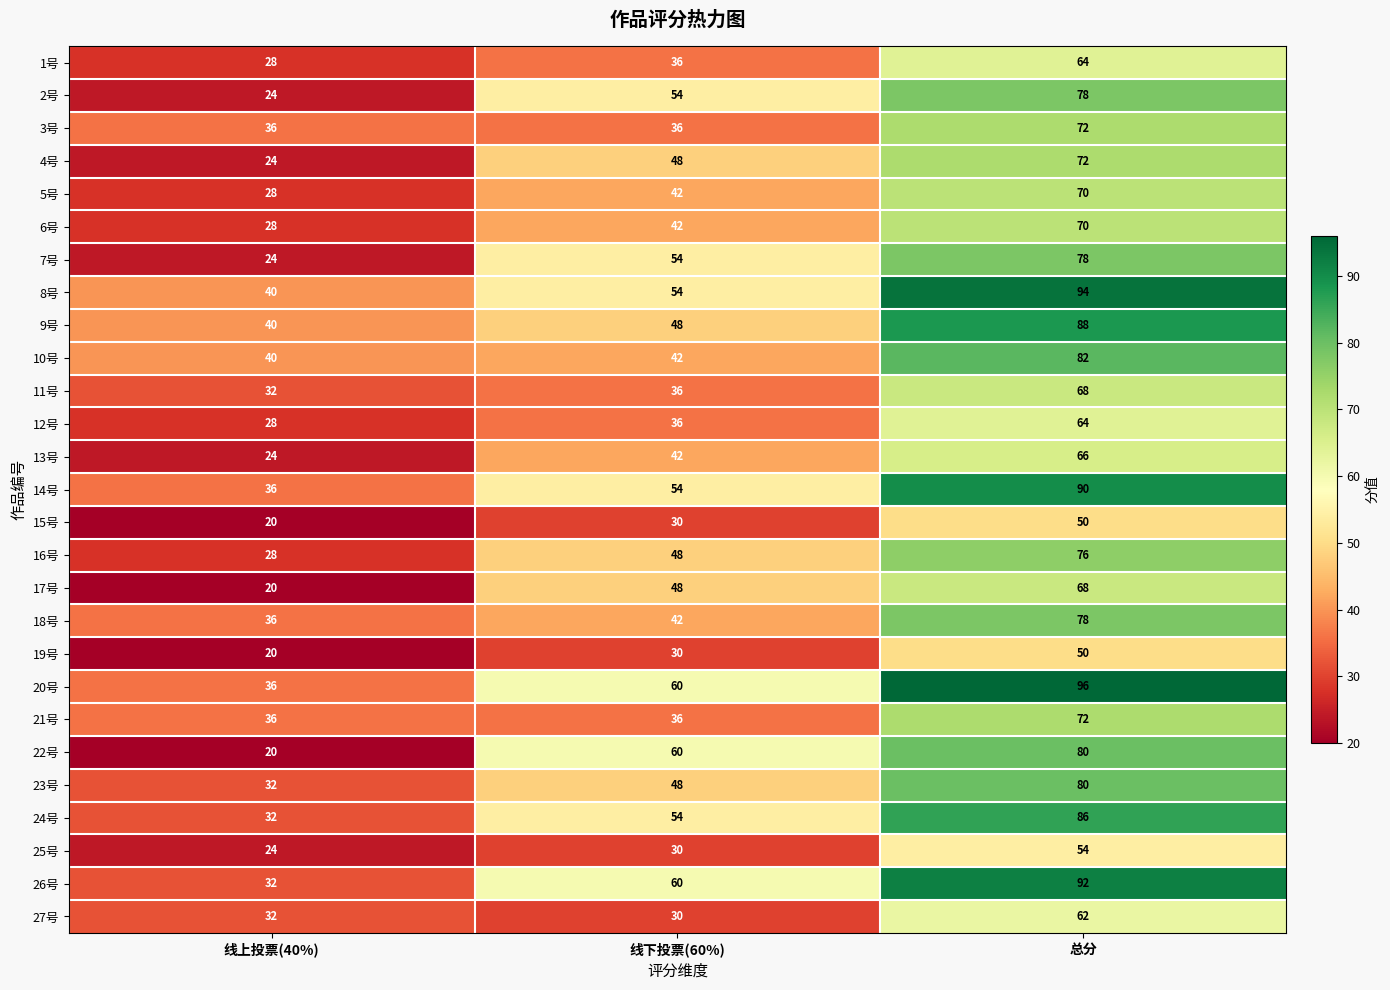

Which series has the largest total across all categories?

20号